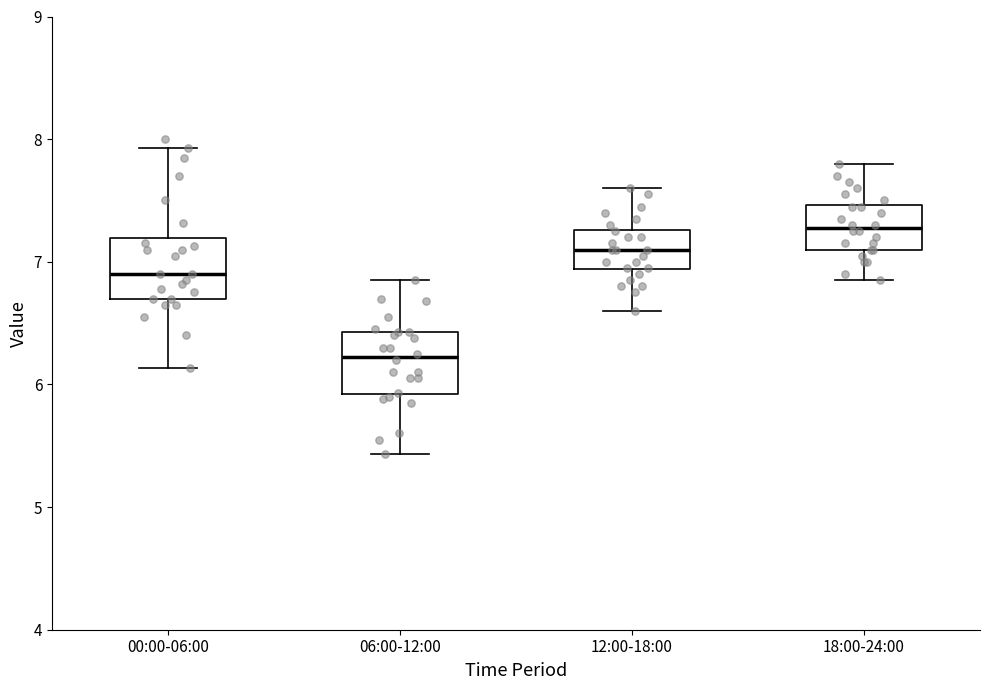

Which box's median line is the lowest?

06:00-12:00